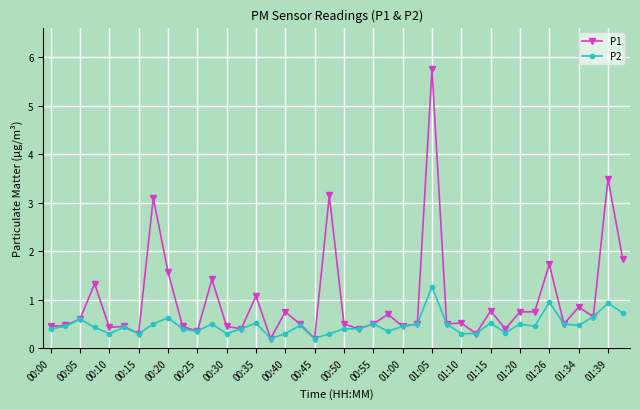

Rank the series by their maximum value, from lowest to highest.

P2, P1